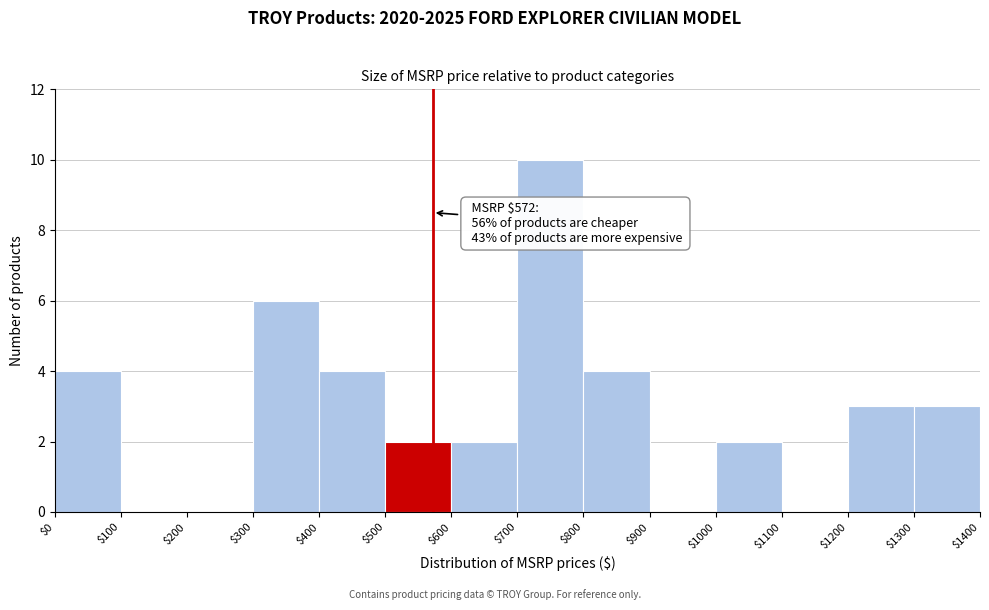

Over which range of the x-axis is the bar tallest?

$700 to $800